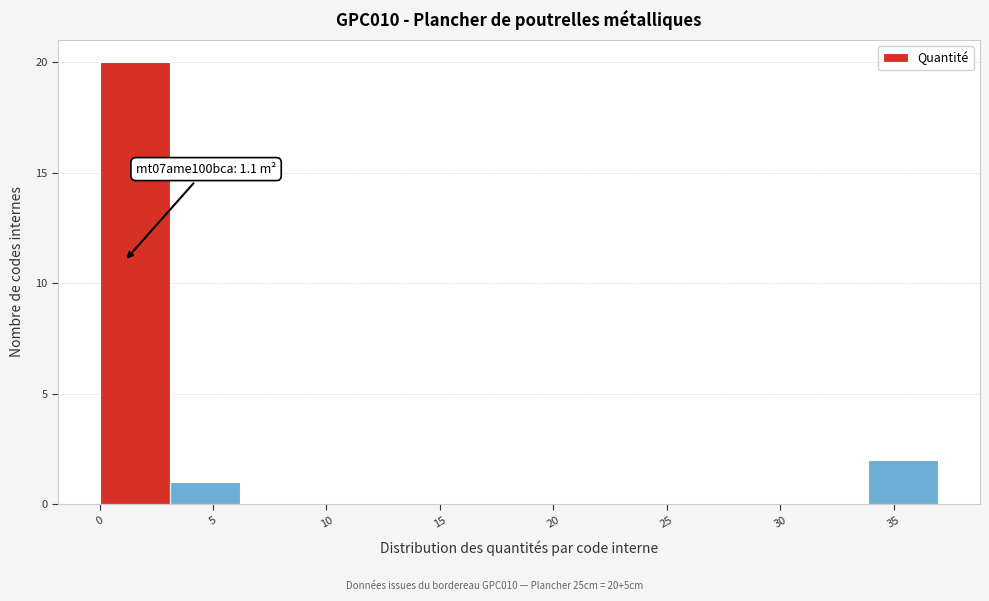

Over which range of the x-axis is the bar tallest?

0.0 to 3.0